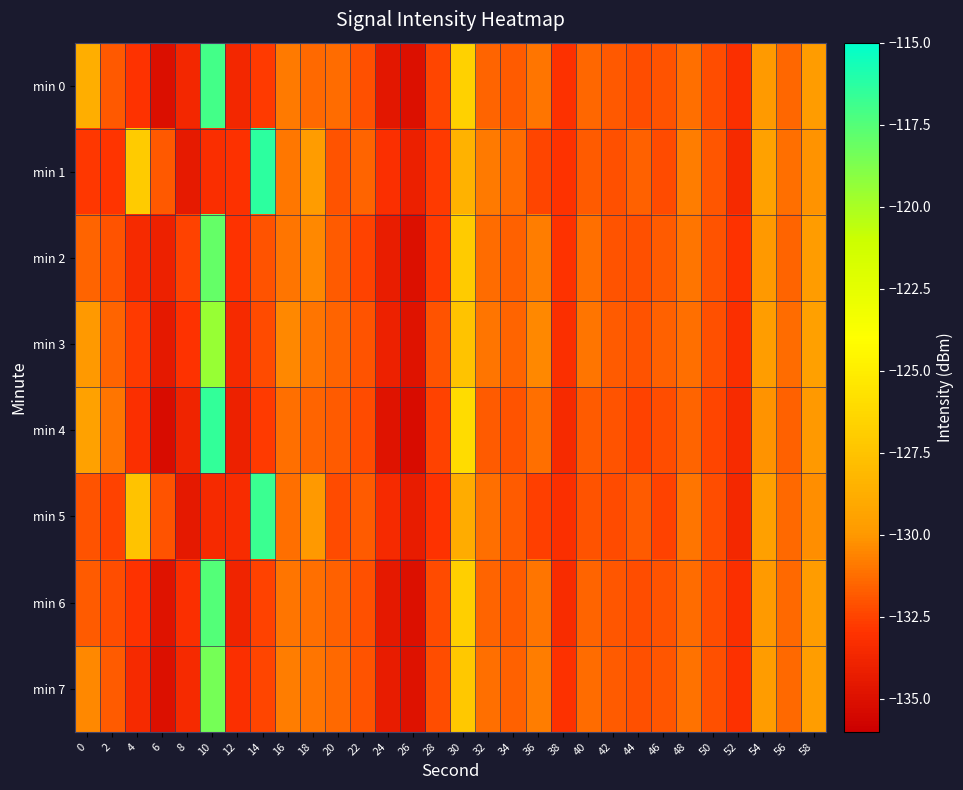

Count the number of categories in the chart.

30